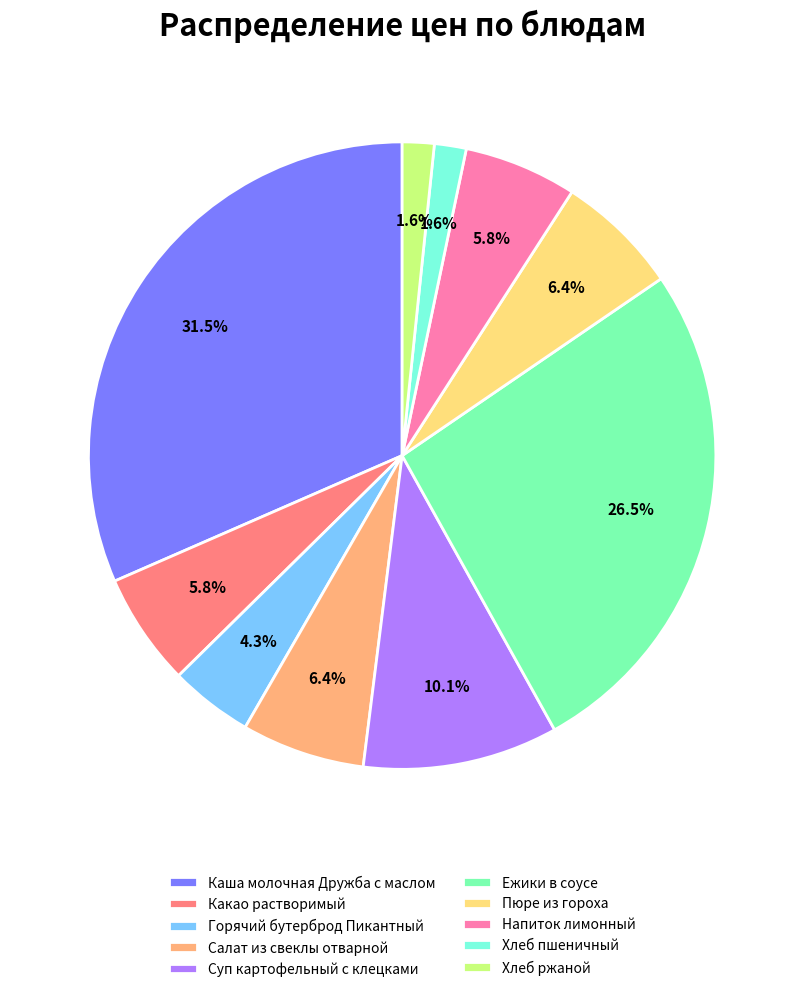

Which has a higher value, Напиток лимонный or Пюре из гороха?

Пюре из гороха